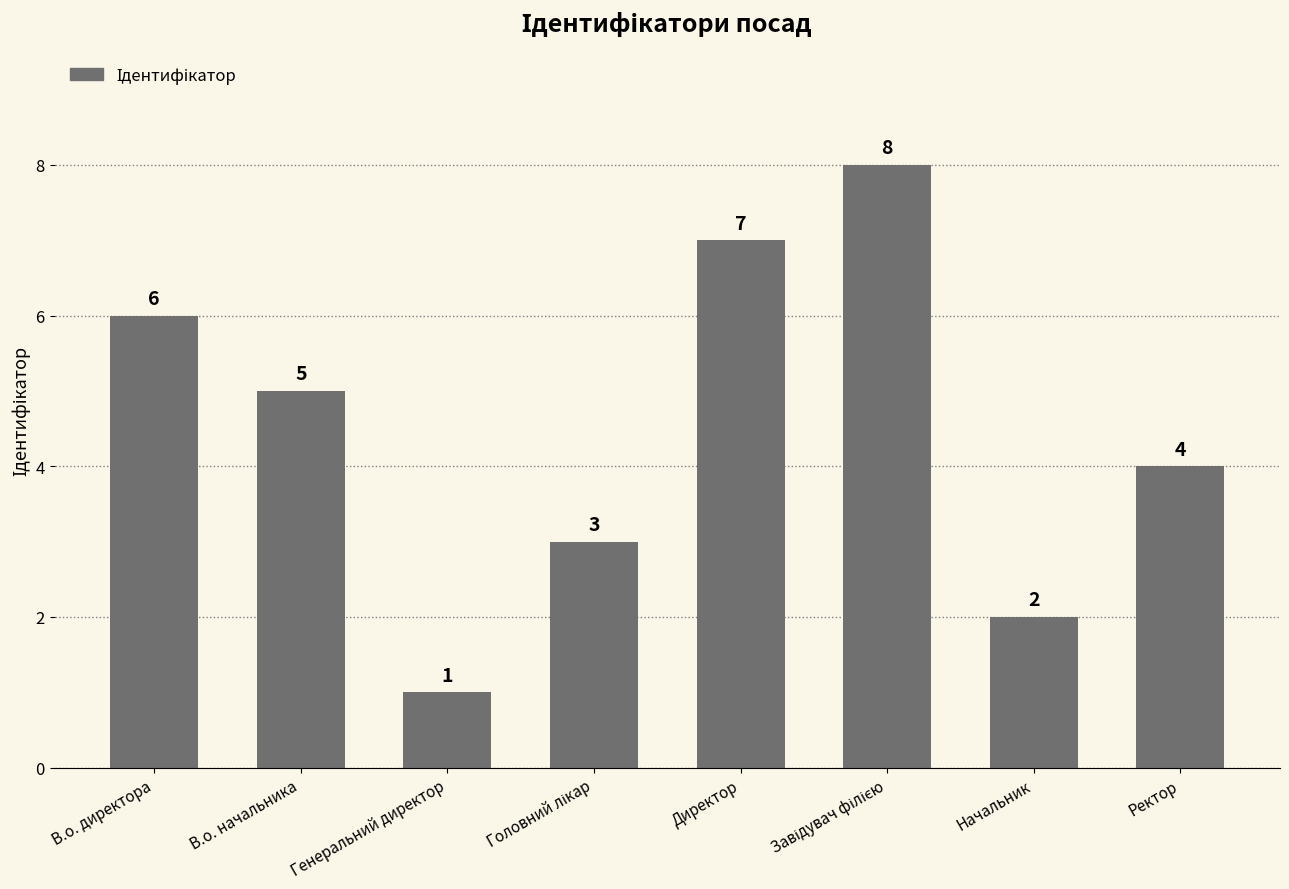

How many categories are shown in the chart?

8